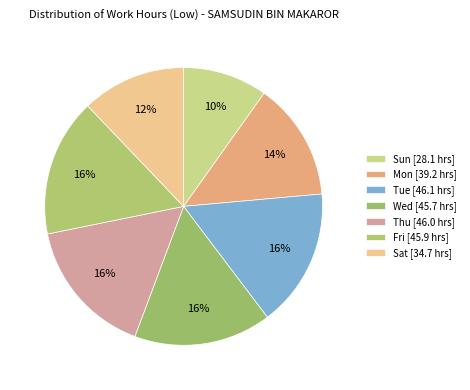

Count the number of slices in the pie.

7